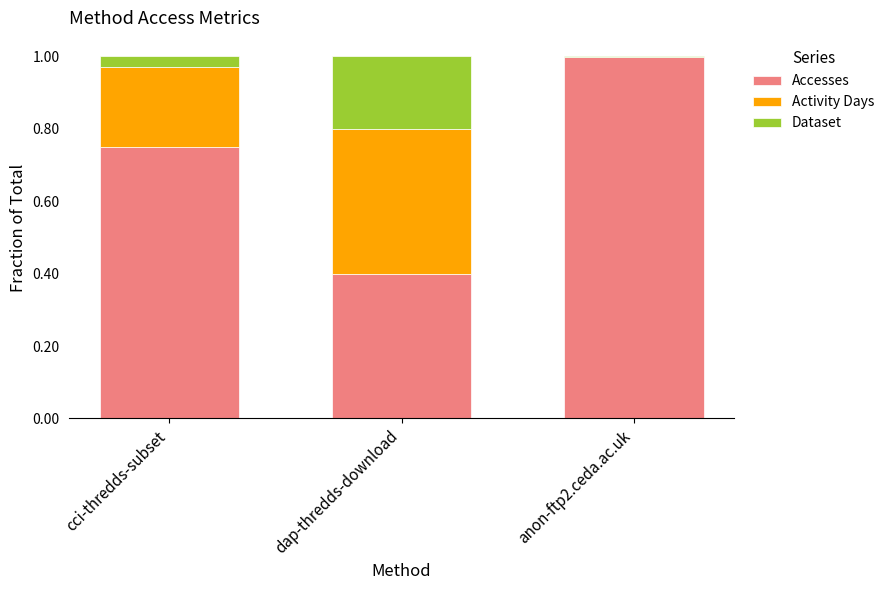

What is the sum of all Accesses values?

2.1